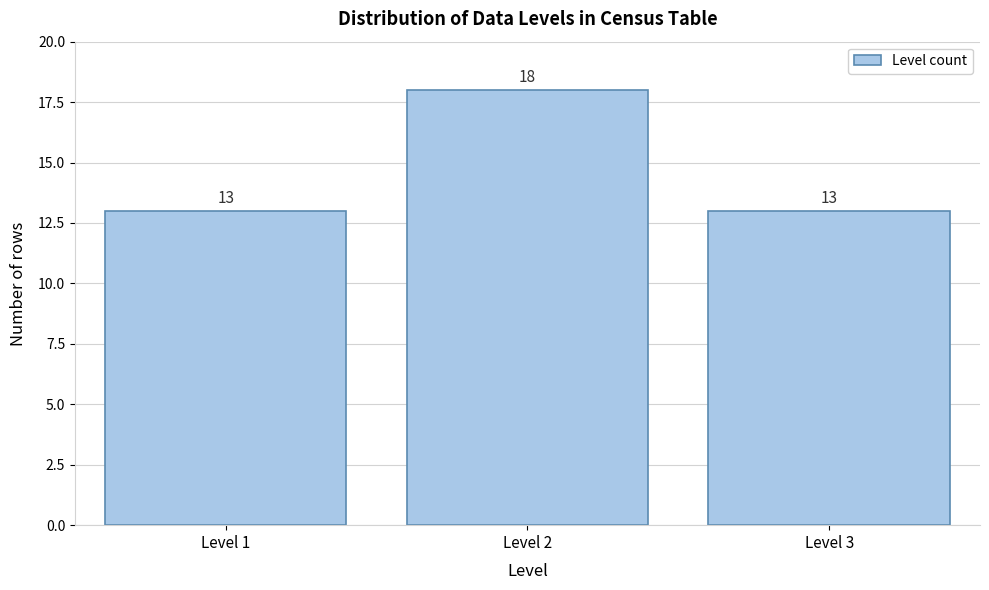

Reading left to right, what are all the values shown in this chart?

13	18	13